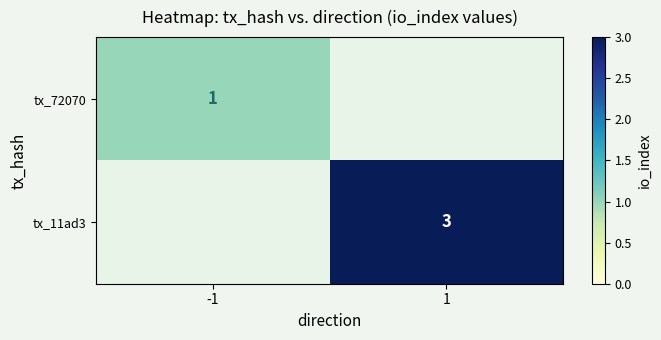

Is it true that tx_11ad3 equals 2 at 1?

False